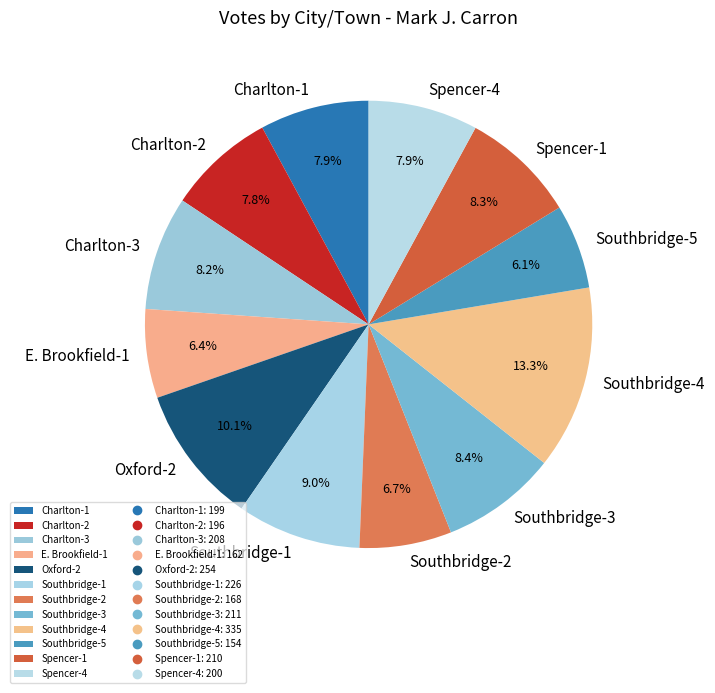

Which has a higher value, Southbridge-1 or E. Brookfield-1?

Southbridge-1